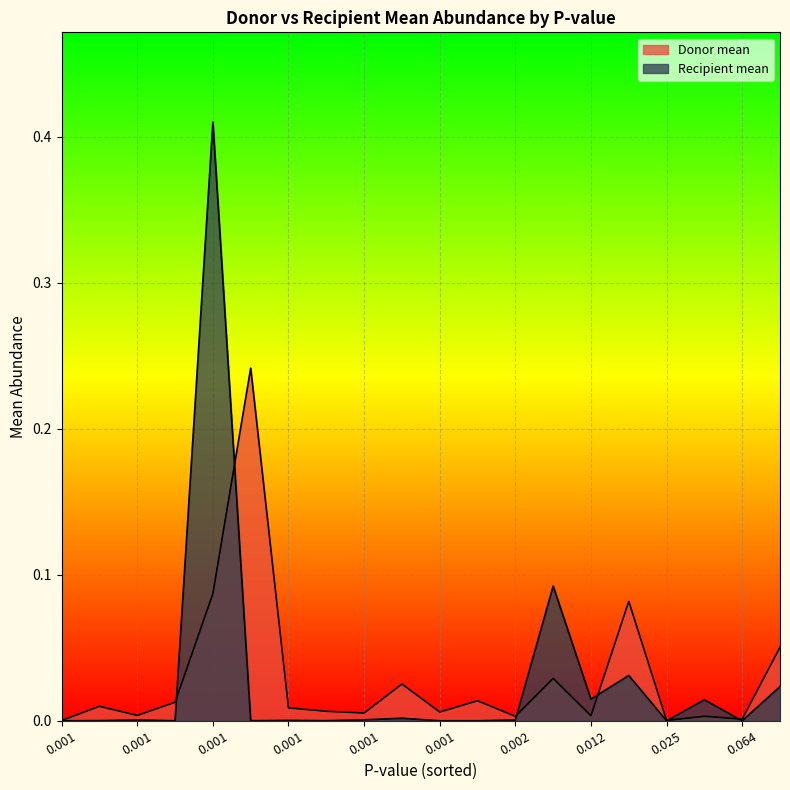

What is the value of the Recipient mean point at the 14th from the left?

0.1